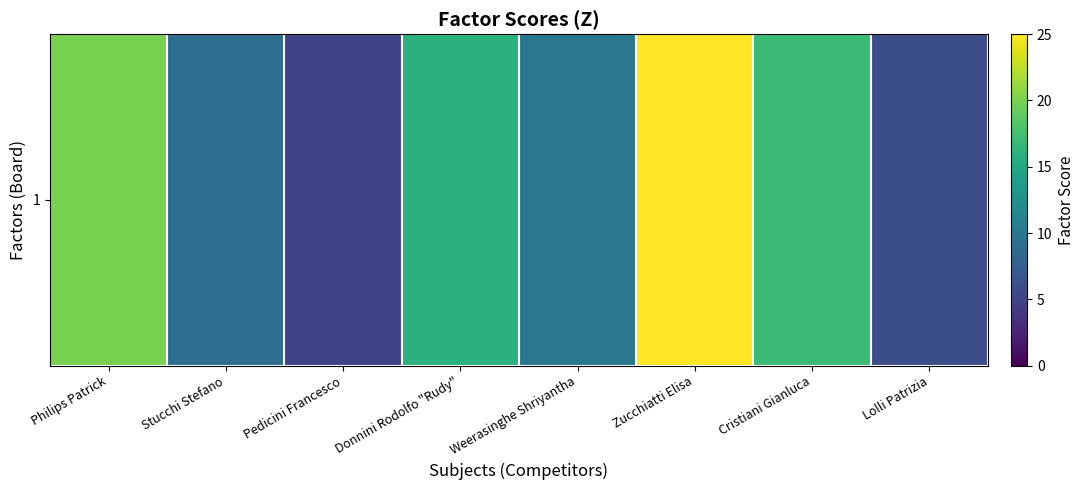

Which has a higher value, Donnini Rodolfo "Rudy" or Pedicini Francesco?

Donnini Rodolfo "Rudy"